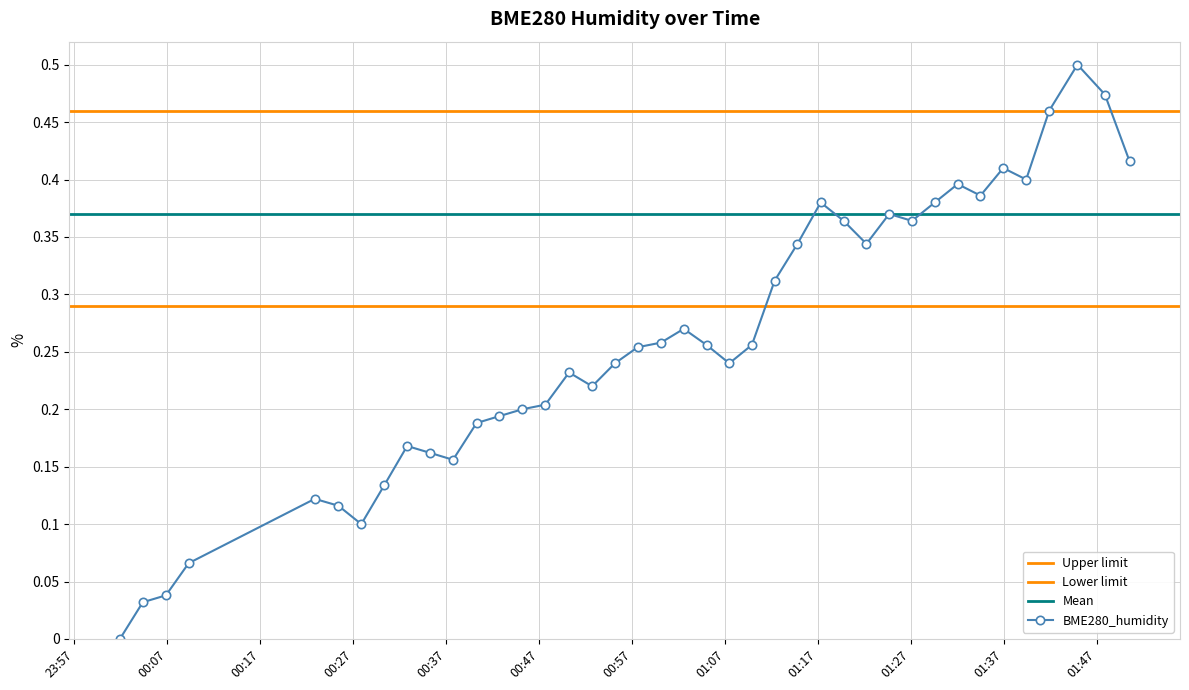

Rank the categories by value from lowest to highest.

2023/01/05 00:01:54, 2023/01/05 00:04:22, 2023/01/05 00:06:51, 2023/01/05 00:09:18, 2023/01/05 00:27:52, 2023/01/05 00:25:24, 2023/01/05 00:22:52, 2023/01/05 00:30:21, 2023/01/05 00:37:44, 2023/01/05 00:35:17, 2023/01/05 00:32:48, 2023/01/05 00:40:16, 2023/01/05 00:42:43, 2023/01/05 00:45:12, 2023/01/05 00:47:40, 2023/01/05 00:52:42, 2023/01/05 00:50:13, 2023/01/05 00:55:09, 2023/01/05 01:07:27, 2023/01/05 00:57:36, 2023/01/05 01:05:00, 2023/01/05 01:09:53, 2023/01/05 01:00:06, 2023/01/05 01:02:33, 2023/01/05 01:12:20, 2023/01/05 01:14:47, 2023/01/05 01:22:12, 2023/01/05 01:19:45, 2023/01/05 01:27:06, 2023/01/05 01:24:39, 2023/01/05 01:17:17, 2023/01/05 01:29:33, 2023/01/05 01:34:28, 2023/01/05 01:32:01, 2023/01/05 01:39:23, 2023/01/05 01:36:55, 2023/01/05 01:50:30, 2023/01/05 01:41:52, 2023/01/05 01:47:51, 2023/01/05 01:44:54